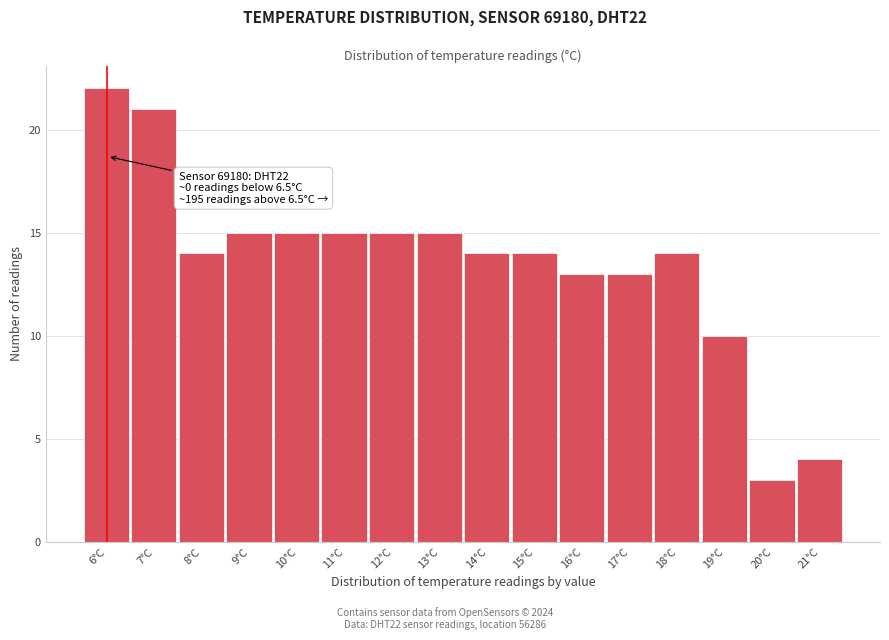

Reading left to right, extract all data points from this chart.

6°C=22	7°C=21	8°C=14	9°C=15	10°C=15	11°C=15	12°C=15	13°C=15	14°C=14	15°C=14	16°C=13	17°C=13	18°C=14	19°C=10	20°C=3	21°C=4